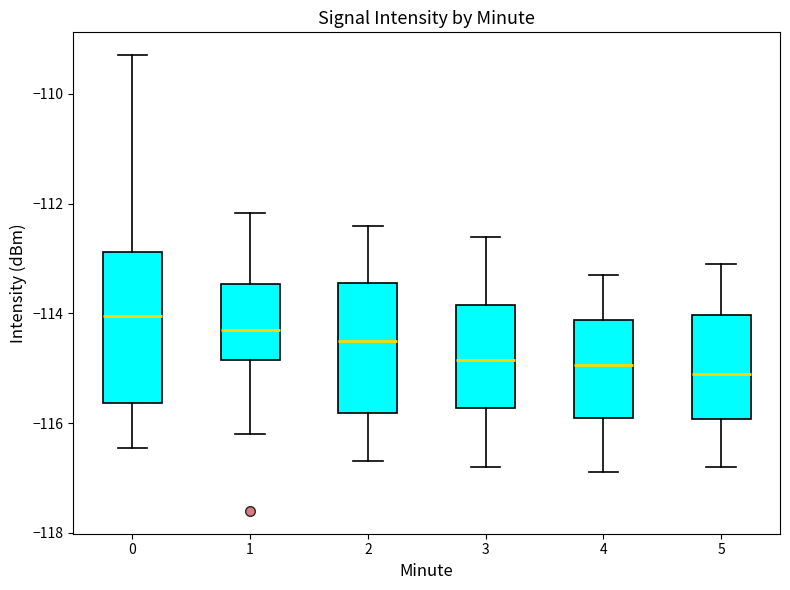

Comparing the boxes themselves (not the whiskers), which one is the tallest?

0